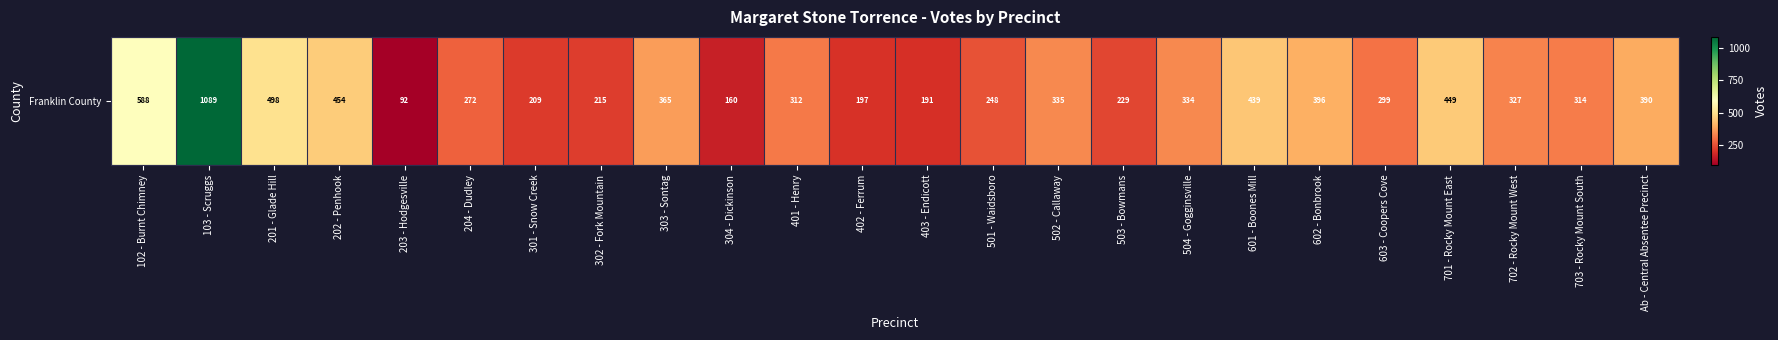

The value at Ab - Central Absentee Precinct is 390. True or false?

True